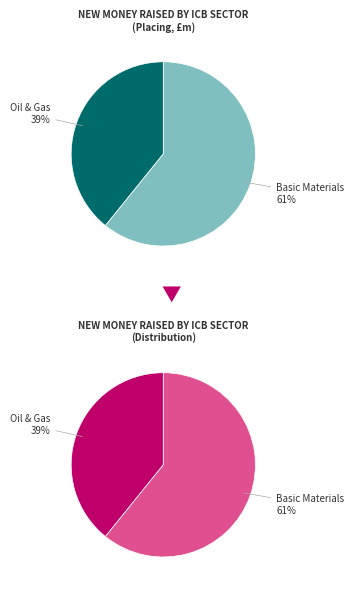

To the nearest percent, what percentage of the pie is Basic Materials?

61%